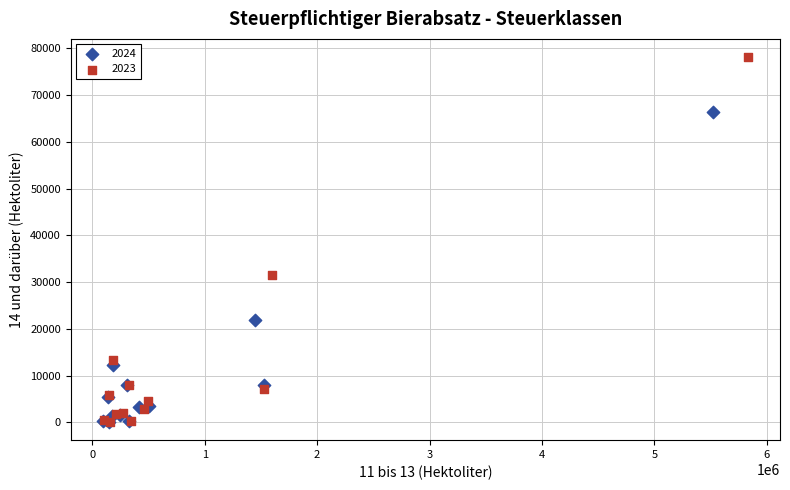

Which series has the widest spread of Y values?

2023